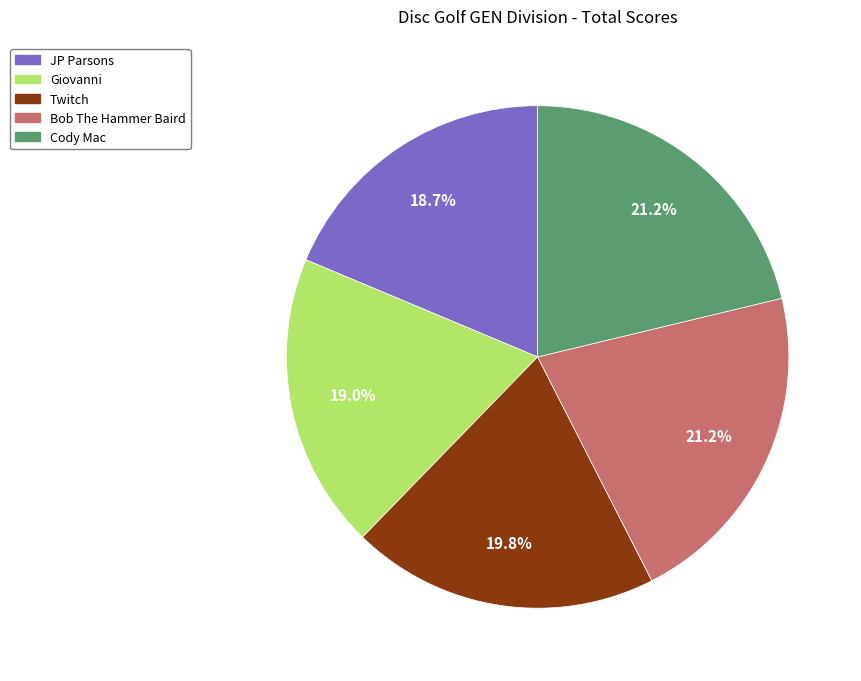

Count the number of slices in the pie.

5